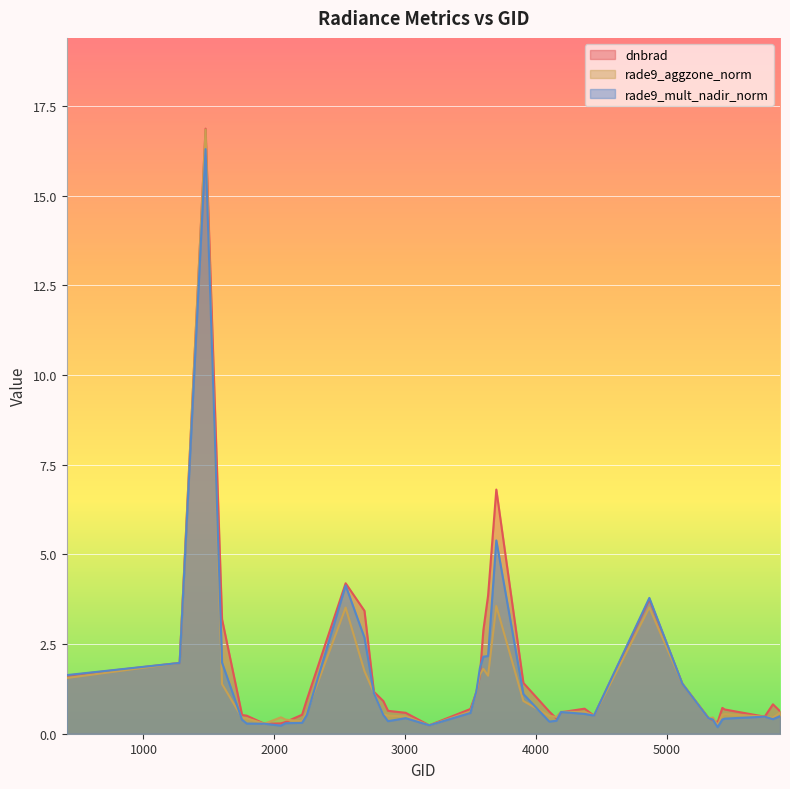

Reading left to right, what are all the values shown in this chart?

dnbrad: 413=1.6	1277=2.0	1475=16.9	1601=3.2	1754=0.5	1790=0.5	1925=0.3	2051=0.3	2087=0.3	2213=0.5	2249=0.9	2546=4.2	2690=3.4	2762=1.2	2834=0.9	2870=0.6	3005=0.6	3185=0.2	3500=0.7	3545=1.2	3572=1.6	3599=2.9	3635=3.9	3698=6.8	3905=1.4	4103=0.6	4157=0.4	4193=0.6	4373=0.7	4445=0.5	4868=3.7	5120=1.4	5318=0.5	5354=0.4	5390=0.3	5426=0.7	5444=0.7	5750=0.5	5813=0.8	5867=0.6
rade9_aggzone_norm: 413=1.6	1277=2.0	1475=16.8	1601=1.4	1754=0.4	1790=0.4	1925=0.3	2051=0.5	2087=0.4	2213=0.3	2249=0.6	2546=3.5	2690=1.7	2762=1.1	2834=0.5	2870=0.5	3005=0.5	3185=0.2	3500=0.6	3545=1.1	3572=1.6	3599=1.8	3635=1.6	3698=3.6	3905=0.9	4103=0.5	4157=0.5	4193=0.6	4373=0.6	4445=0.5	4868=3.5	5120=1.4	5318=0.4	5354=0.5	5390=0.2	5426=0.5	5444=0.5	5750=0.5	5813=0.4	5867=0.6
rade9_mult_nadir_norm: 413=1.6	1277=2.0	1475=16.3	1601=2.0	1754=0.4	1790=0.3	1925=0.3	2051=0.2	2087=0.3	2213=0.3	2249=0.5	2546=4.1	2690=2.7	2762=1.1	2834=0.5	2870=0.3	3005=0.4	3185=0.2	3500=0.6	3545=1.2	3572=1.8	3599=2.1	3635=2.2	3698=5.4	3905=1.1	4103=0.3	4157=0.4	4193=0.6	4373=0.6	4445=0.5	4868=3.8	5120=1.4	5318=0.4	5354=0.4	5390=0.2	5426=0.4	5444=0.4	5750=0.5	5813=0.4	5867=0.5